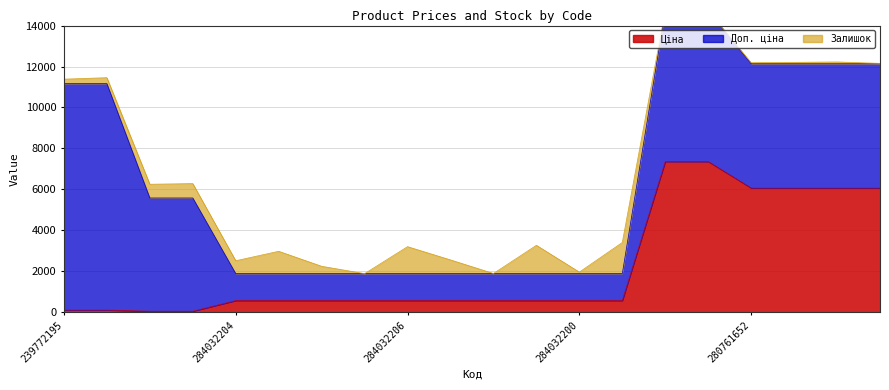

At which label does Ціна first exceed 574?

284032204